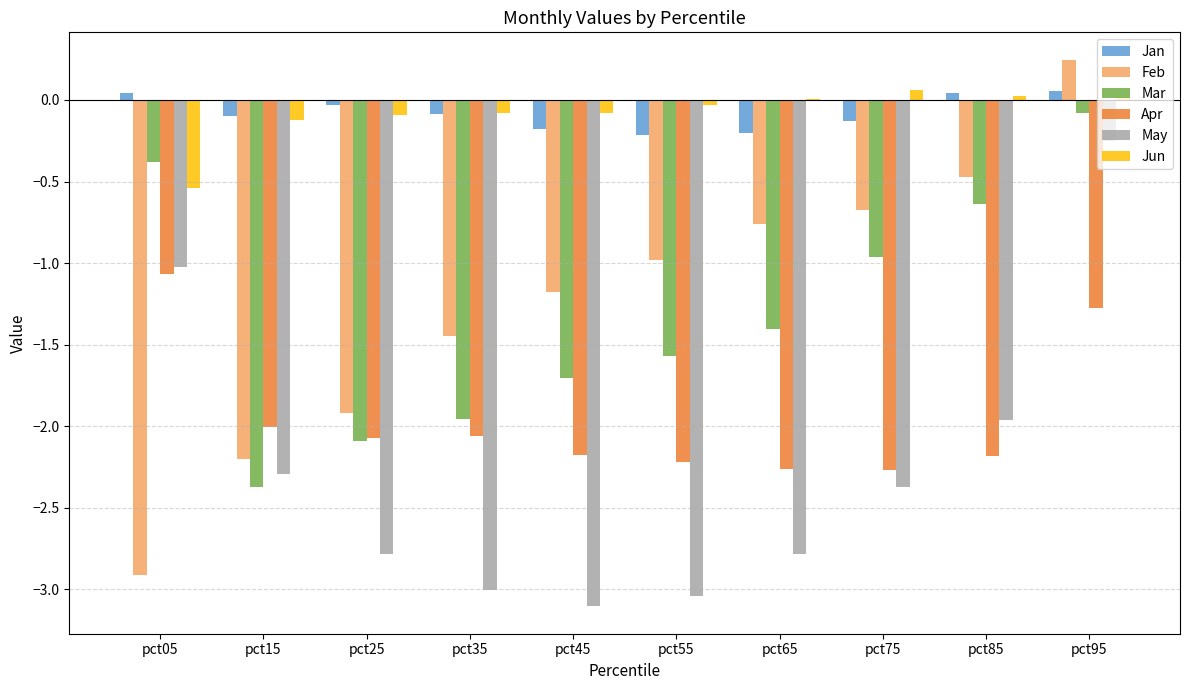

Which category has the highest value across all series?

pct95